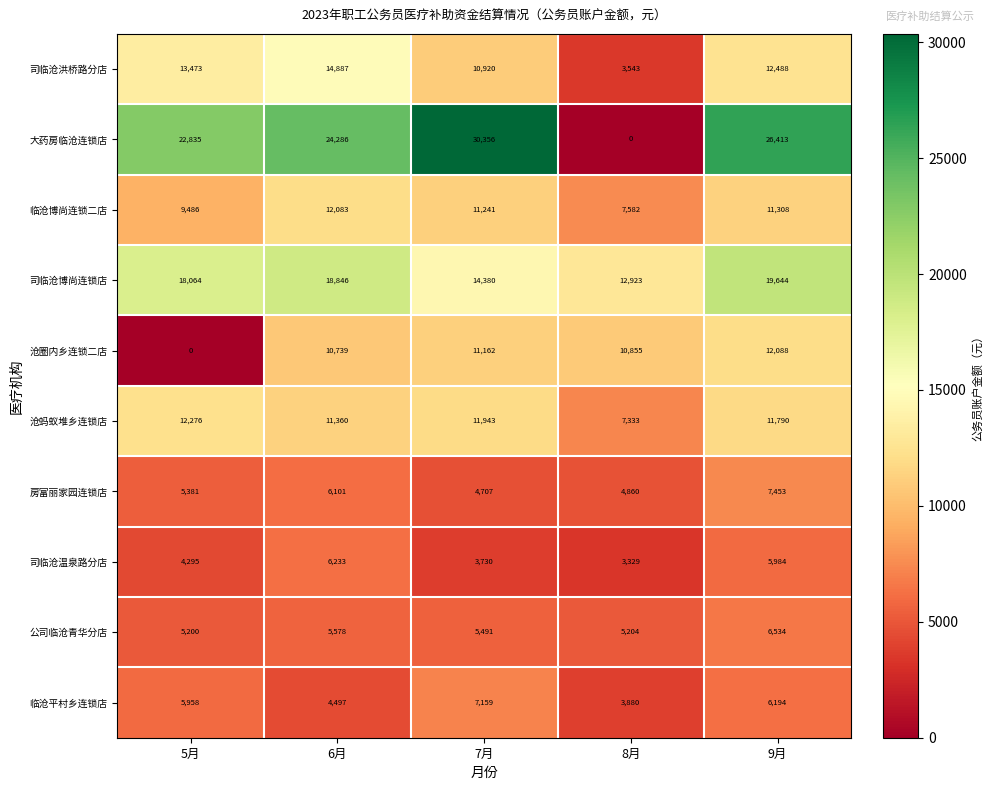

What is the difference between the maximum and minimum values in the 司临沧博尚连锁店 series?

6721